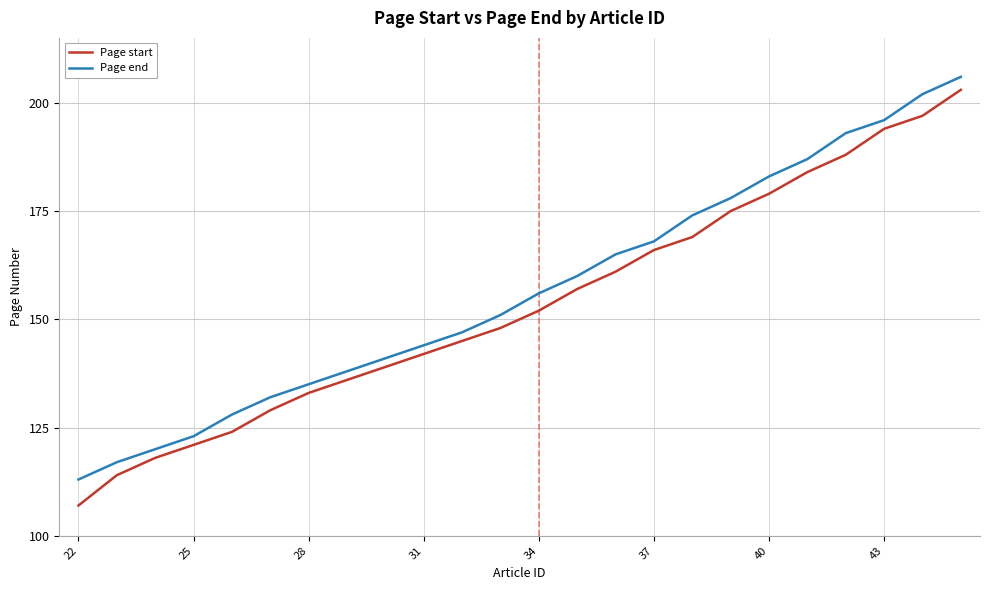

What is the highest value of the Page end series?

206